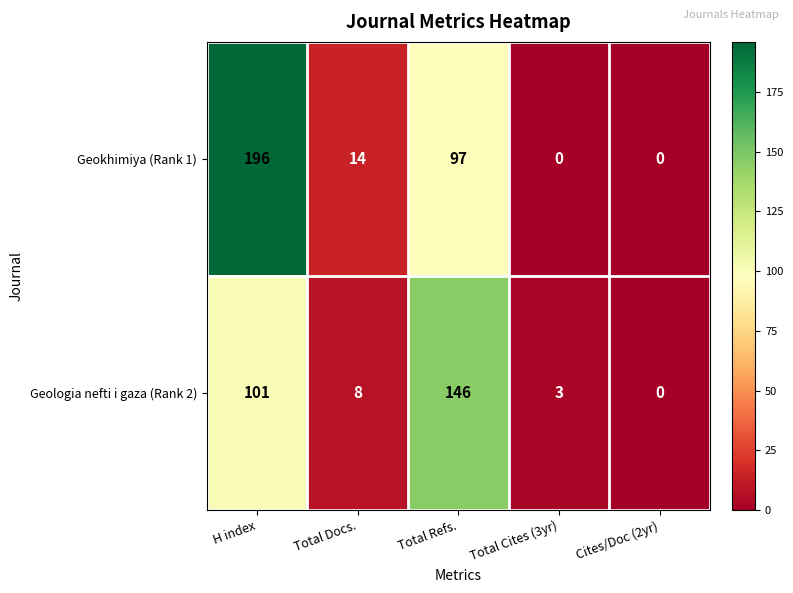

Reading left to right, transcribe all the data shown in this chart.

Geokhimiya (Rank 1): H index=196	Total Docs.=14	Total Refs.=97	Total Cites (3yr)=0	Cites/Doc (2yr)=0
Geologia nefti i gaza (Rank 2): H index=101	Total Docs.=8	Total Refs.=146	Total Cites (3yr)=3	Cites/Doc (2yr)=0